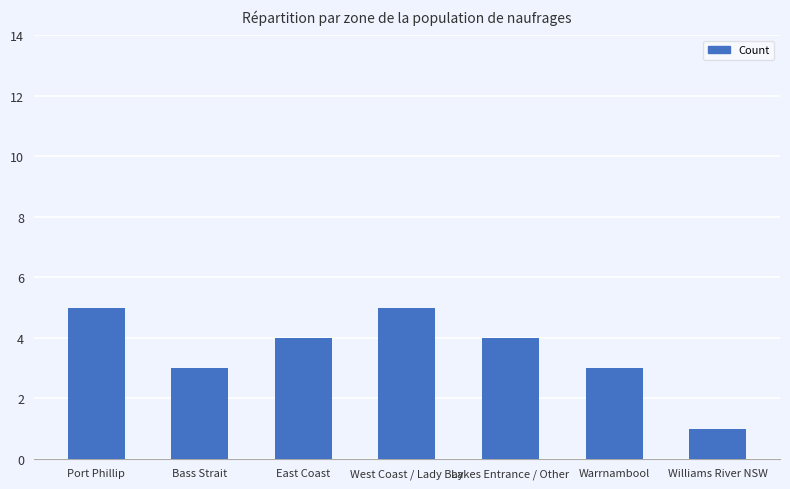

What is the value of the 4th bar from the left?

5